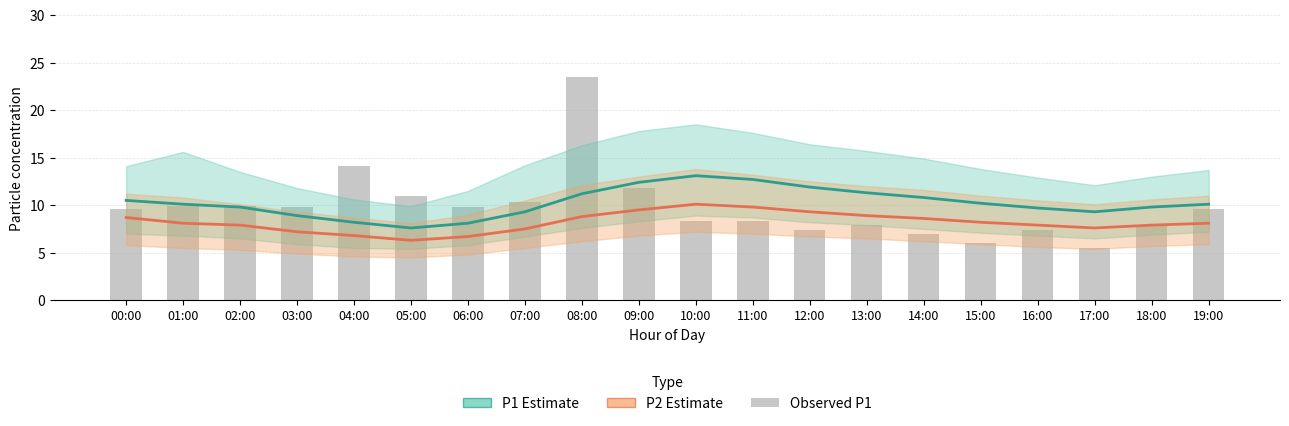

What is the greatest value displayed?

23.4